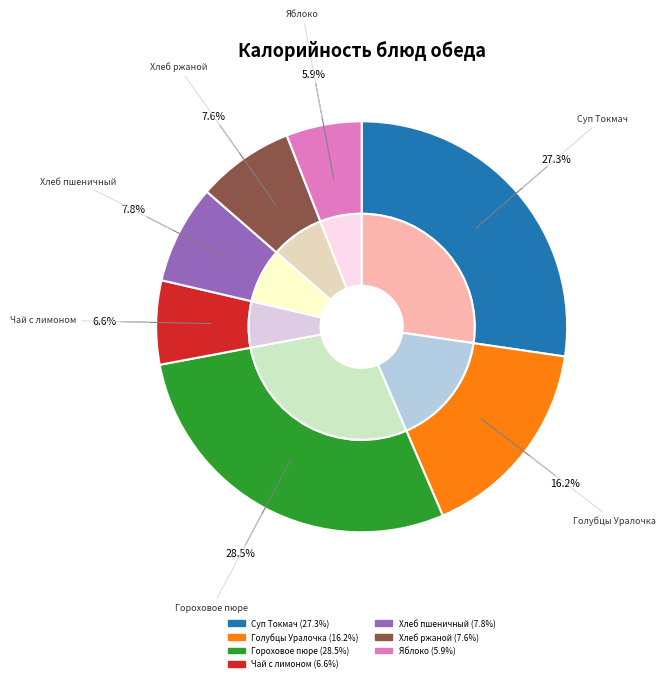

How many segments does this pie chart have?

7